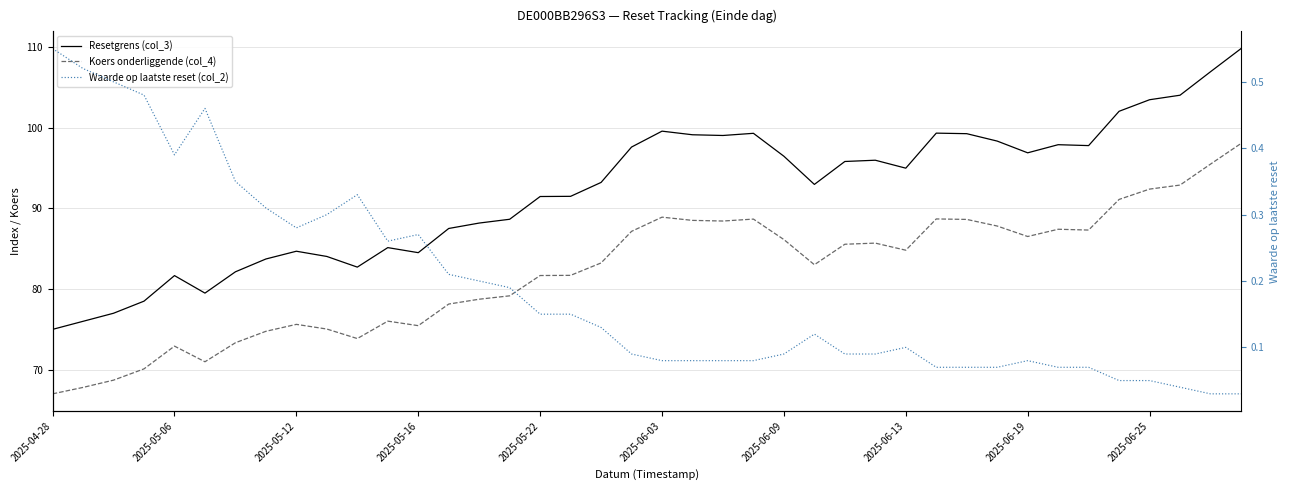

How many series are shown in this chart?

3